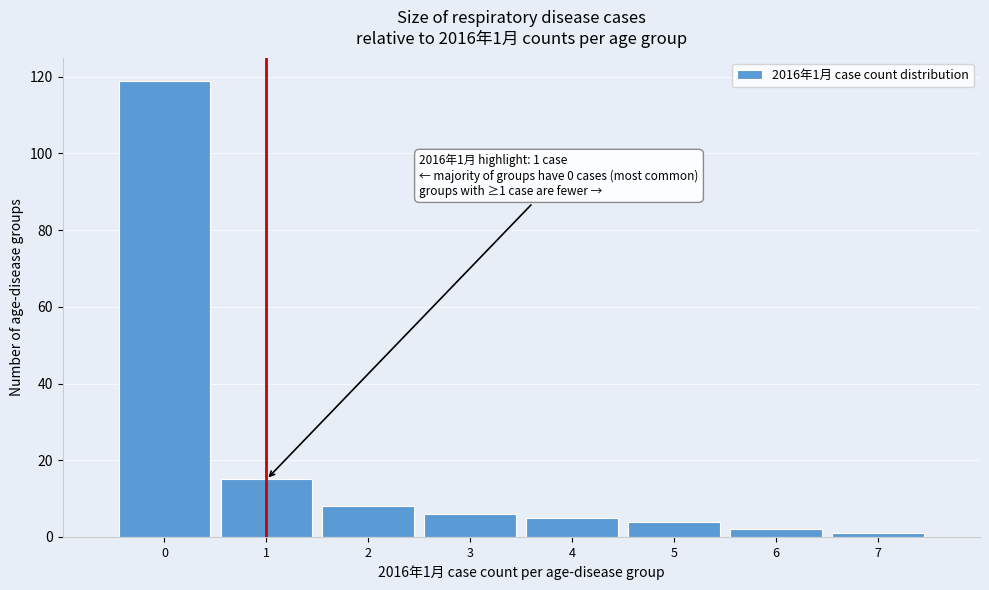

Over which range of the x-axis is the bar tallest?

-0.5 to 0.5